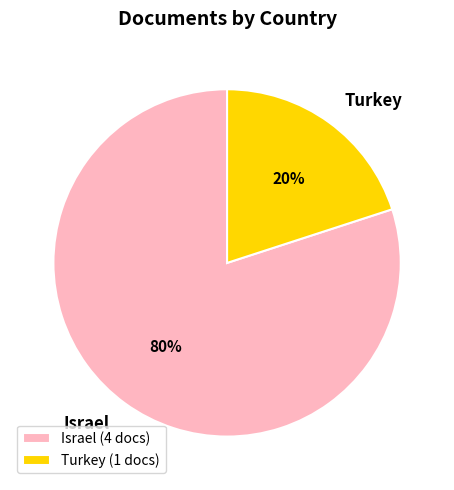

To the nearest percent, what percentage of the pie is Israel?

80%